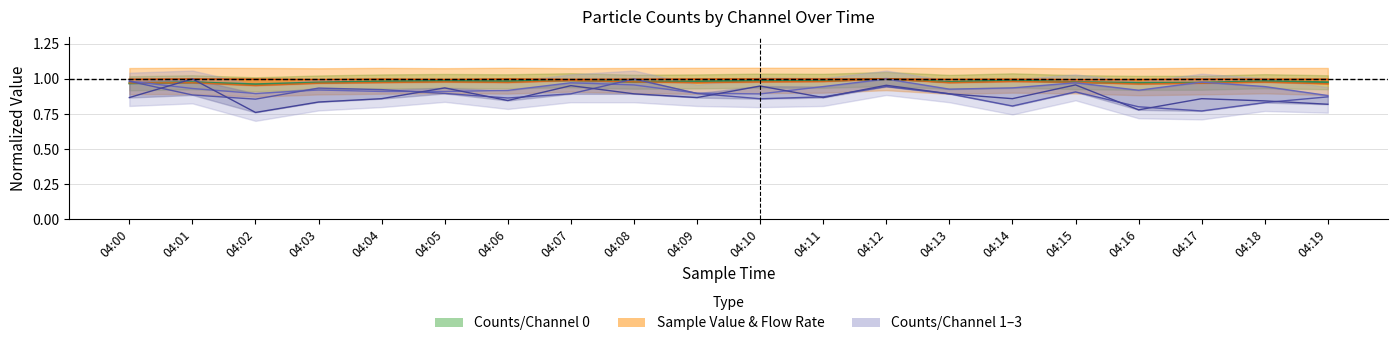

Is the value of Flow Rate at 04:12 greater than the value of Counts/Channel 3 at 04:16?

Yes